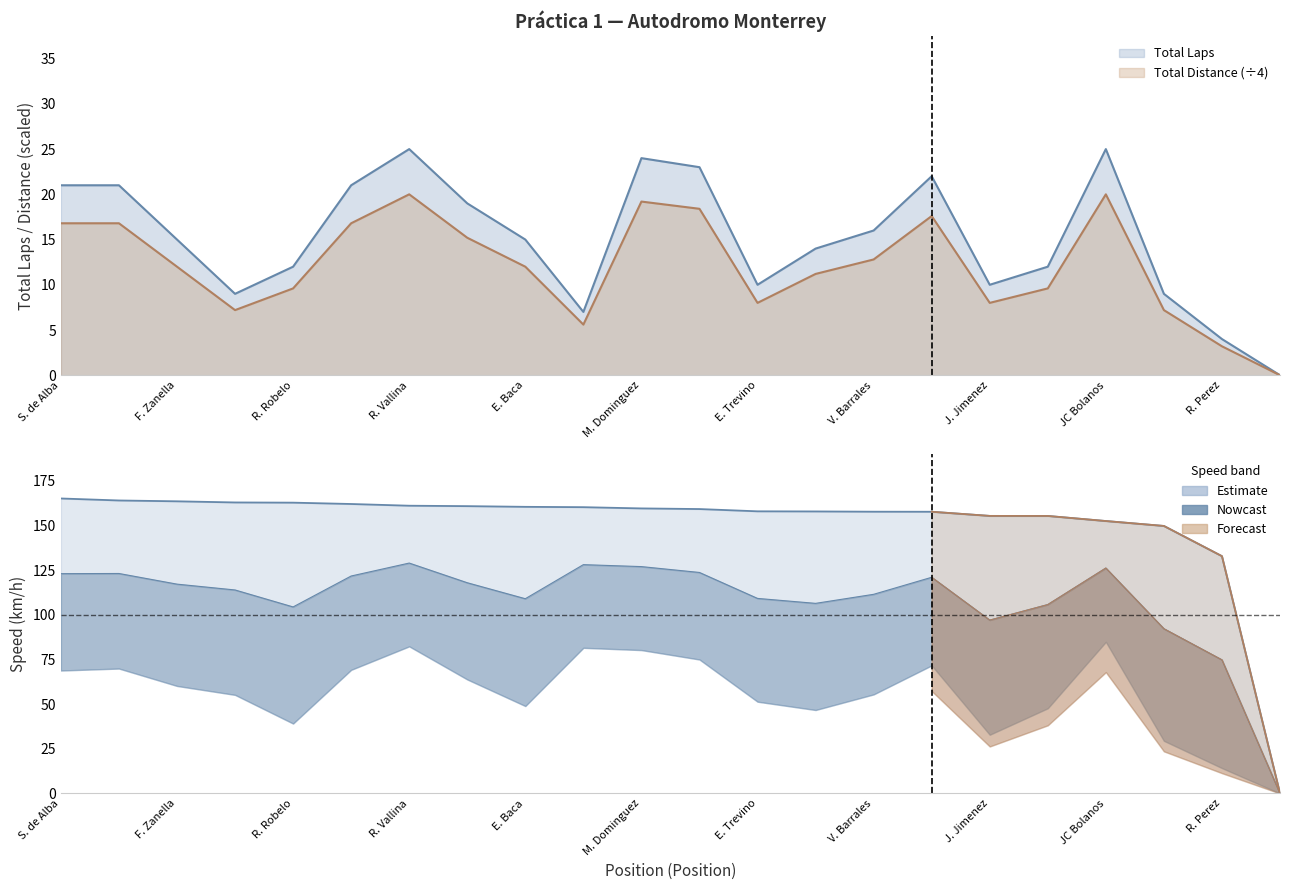

What is the difference between the second highest and minimum values in the Total Laps series?

25.0